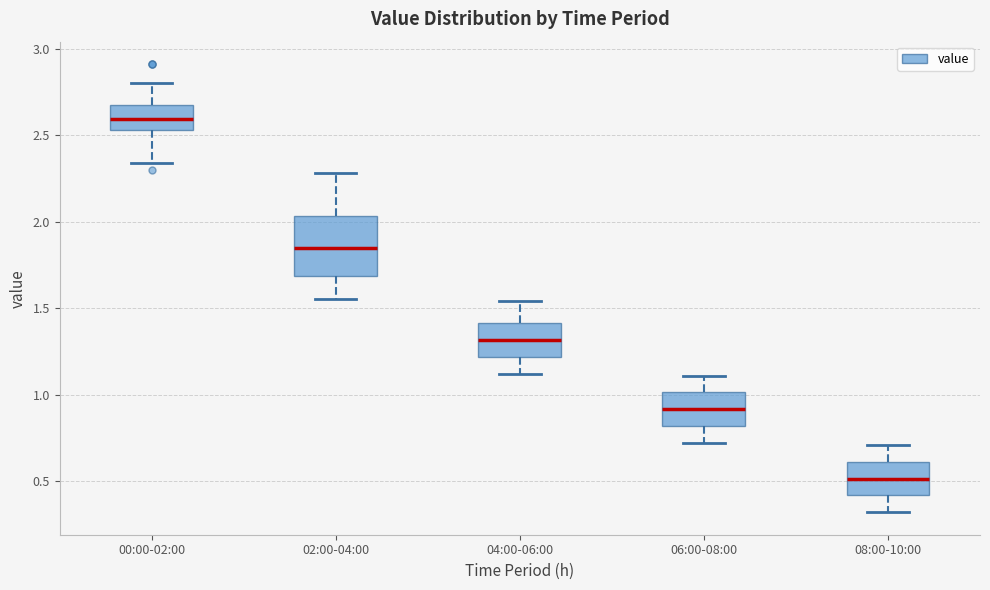

Reading left to right, read every box against the y-axis: the position of its median line, the range the box covers, and the ends of its whiskers. The values are not printed on the chart, so give them approximately, as read against the axis.

00:00-02:00: median 2.60, box 2.55 to 2.65, whiskers 2.35 to 2.80
02:00-04:00: median 1.85, box 1.70 to 2.05, whiskers 1.55 to 2.30
04:00-06:00: median 1.30, box 1.20 to 1.40, whiskers 1.10 to 1.55
06:00-08:00: median 0.90, box 0.80 to 1.00, whiskers 0.70 to 1.10
08:00-10:00: median 0.50, box 0.40 to 0.60, whiskers 0.30 to 0.70